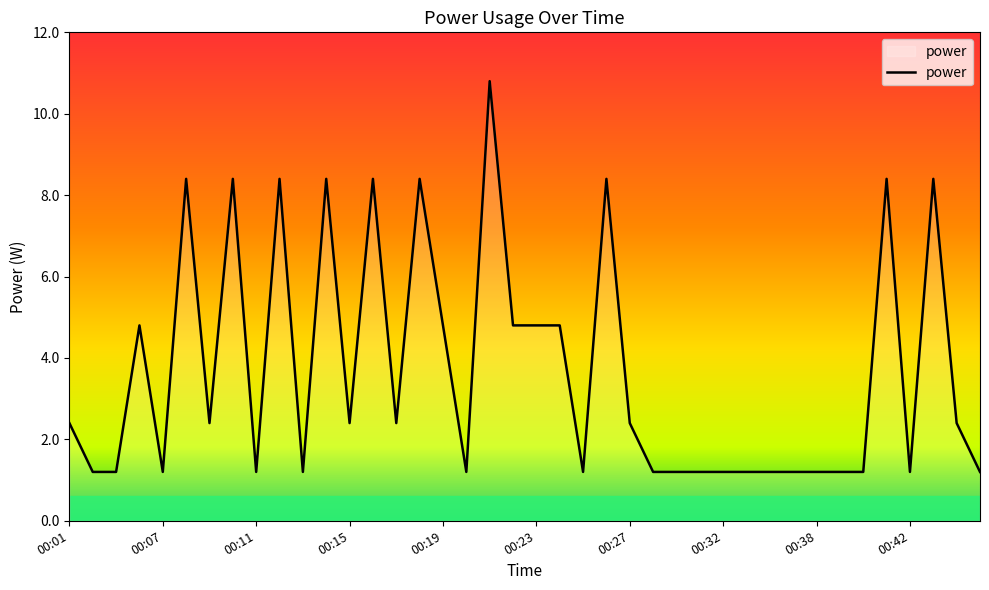

What is the smallest value displayed?

1.2